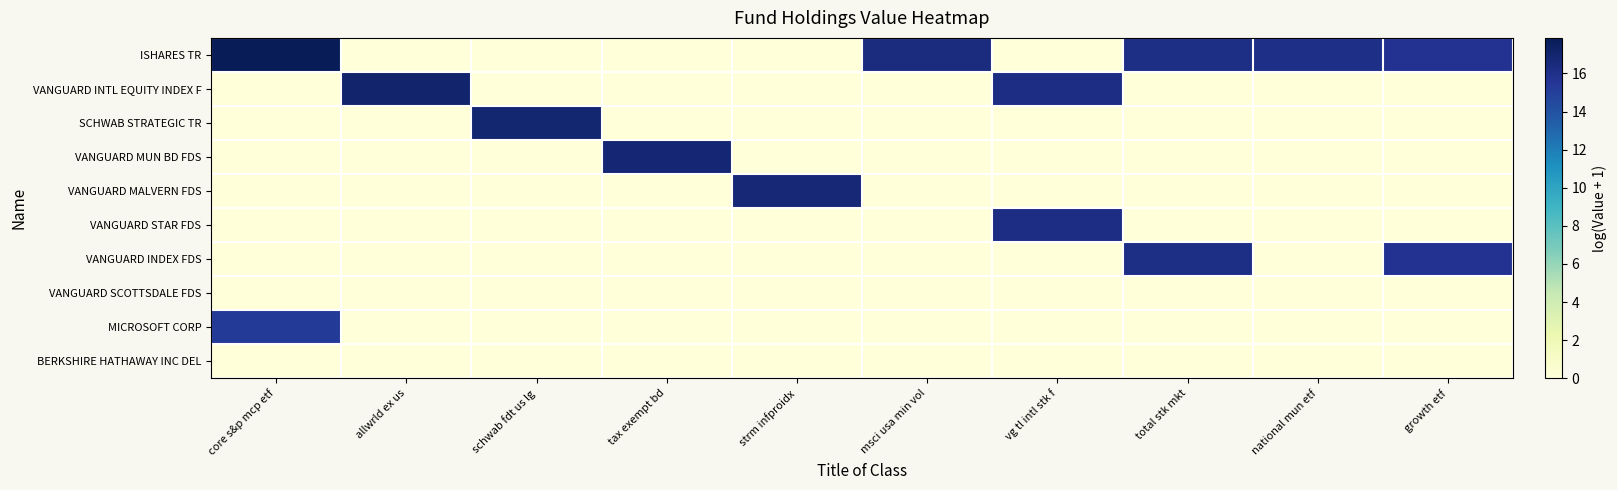

Rank the series by their maximum value, from lowest to highest.

VANGUARD SCOTTSDALE FDS, BERKSHIRE HATHAWAY INC DEL, MICROSOFT CORP, VANGUARD INDEX FDS, VANGUARD STAR FDS, VANGUARD MALVERN FDS, VANGUARD MUN BD FDS, SCHWAB STRATEGIC TR, VANGUARD INTL EQUITY INDEX F, ISHARES TR